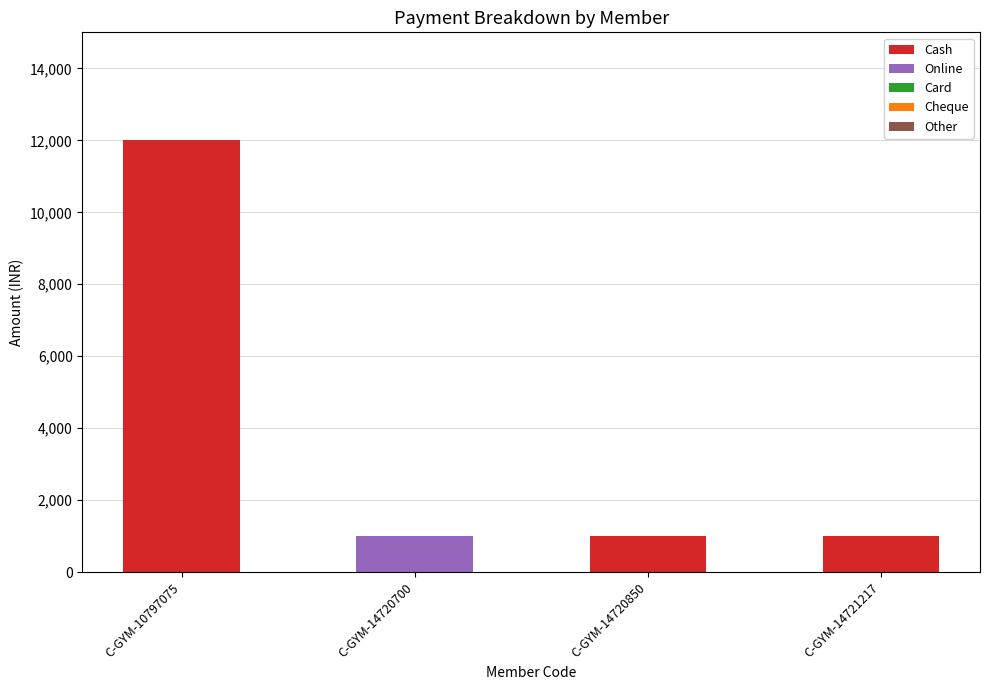

Is it true that Cash equals 16236 at C-GYM-10797075?

False